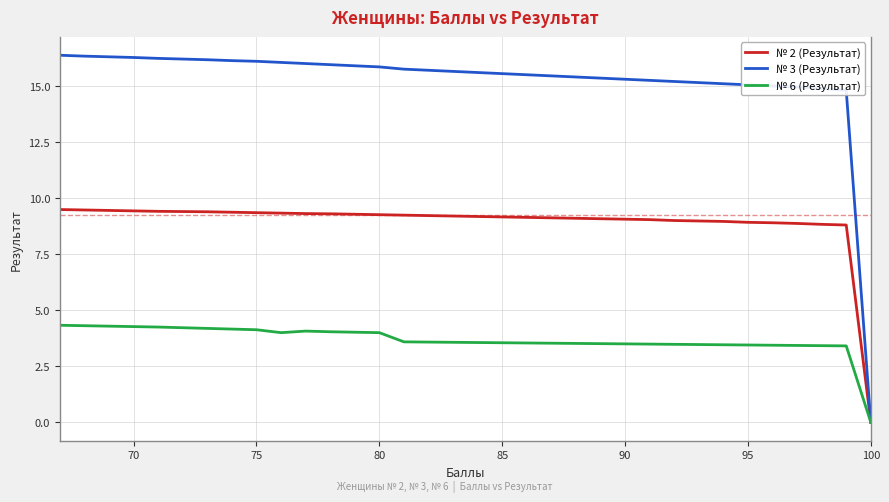

True or false: № 3 (Результат) has more than 2 interior local peaks.

False